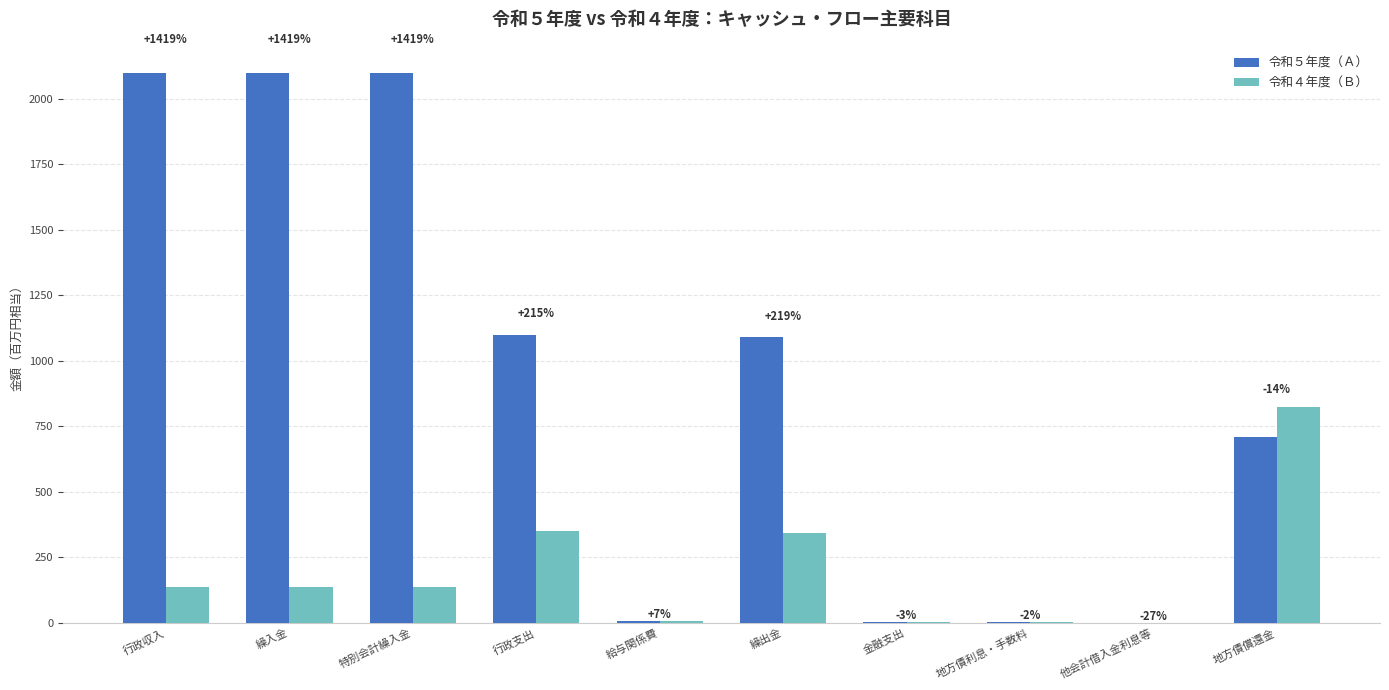

Between 繰入金 and 地方債償還金, which series saw the biggest shift?

令和５年度（Ａ）